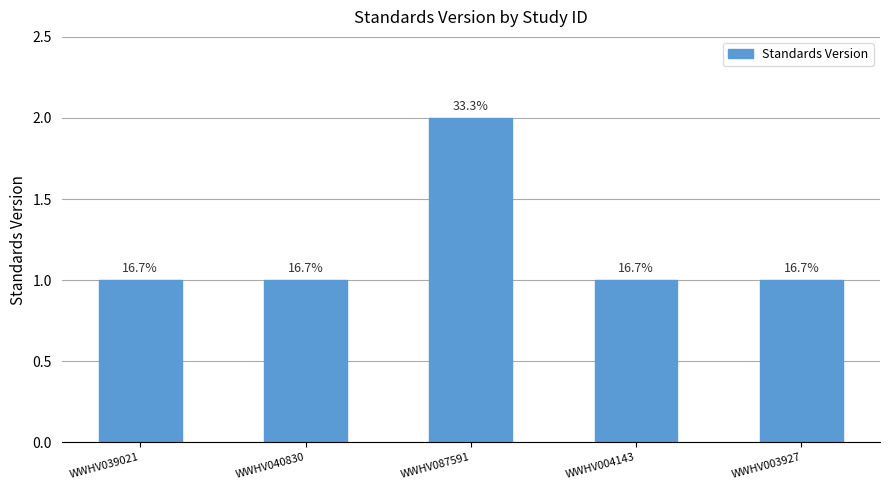

Which label corresponds to the largest value in the chart?

WWHV087591